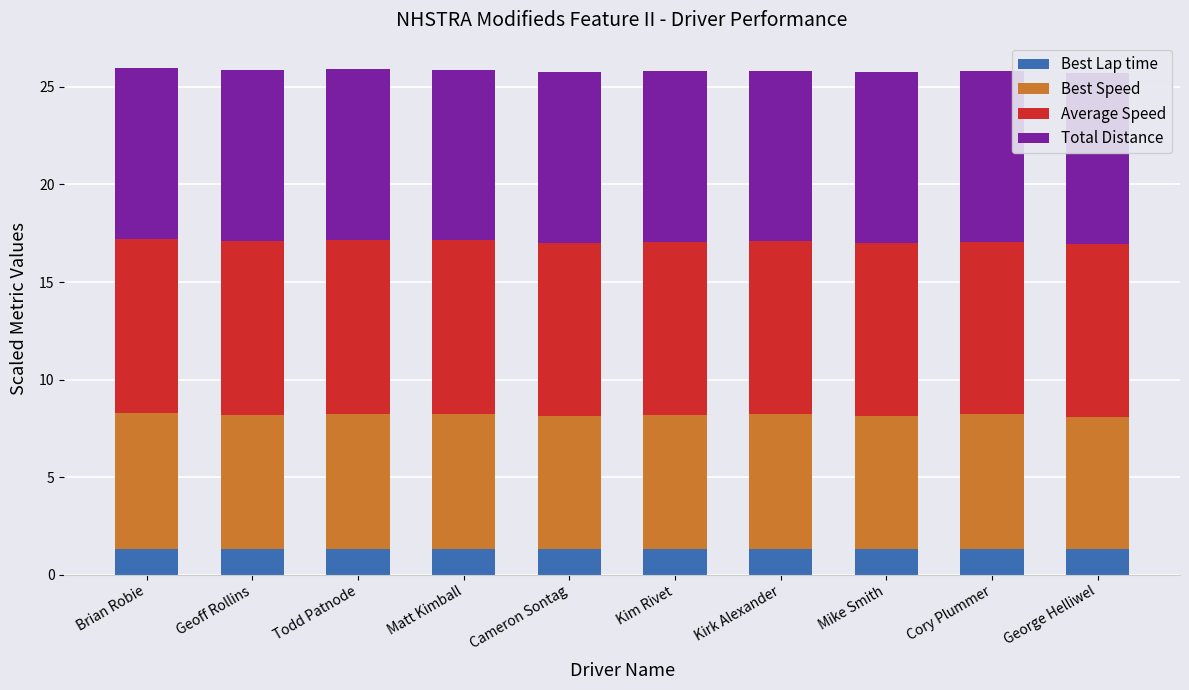

Where is Best Speed nearest to the value 6?

George Helliwel